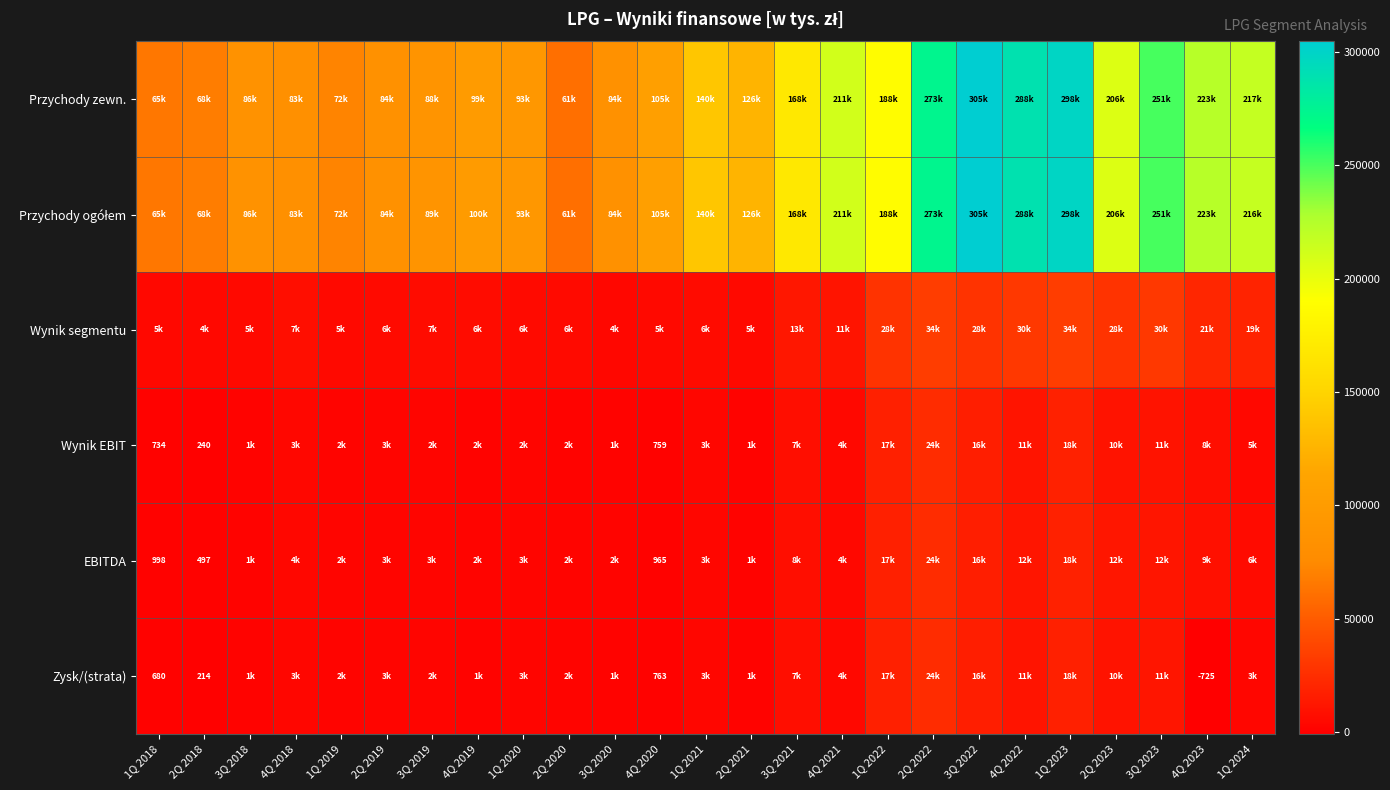

Is the value of Zysk/(strata) at 2Q 2023 greater than the value of Wynik segmentu at 1Q 2024?

No